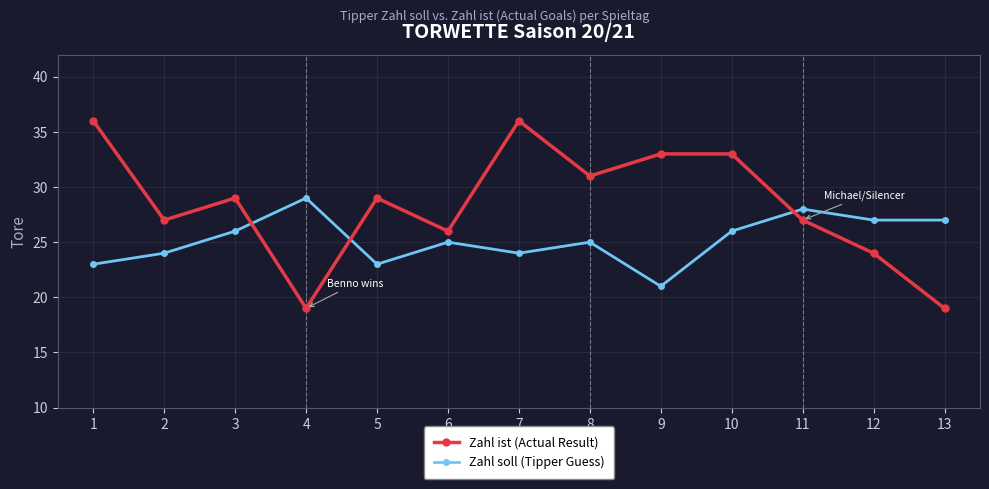

The value of Zahl ist (Actual Result) at 6 is 40. True or false?

False